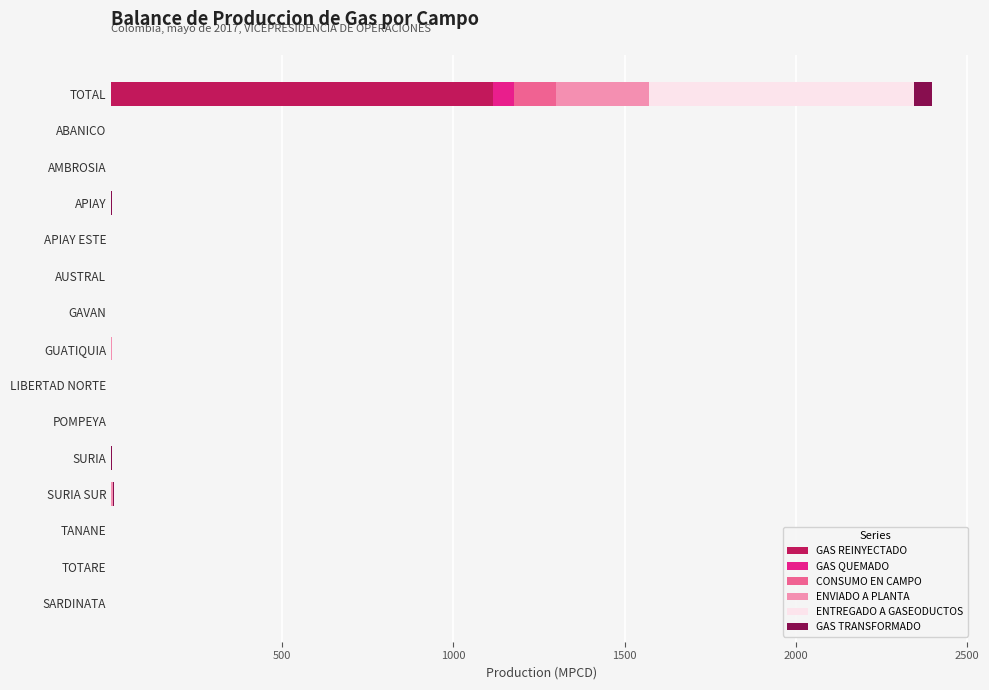

The GAS REINYECTADO series shows -772.6 at SARDINATA. True or false?

False